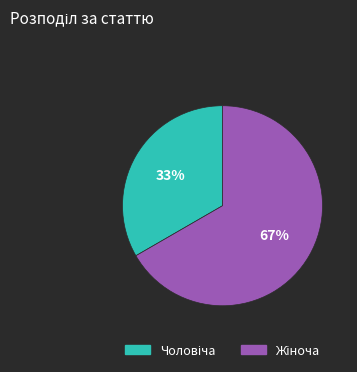

Is there a majority slice in this chart?

Yes